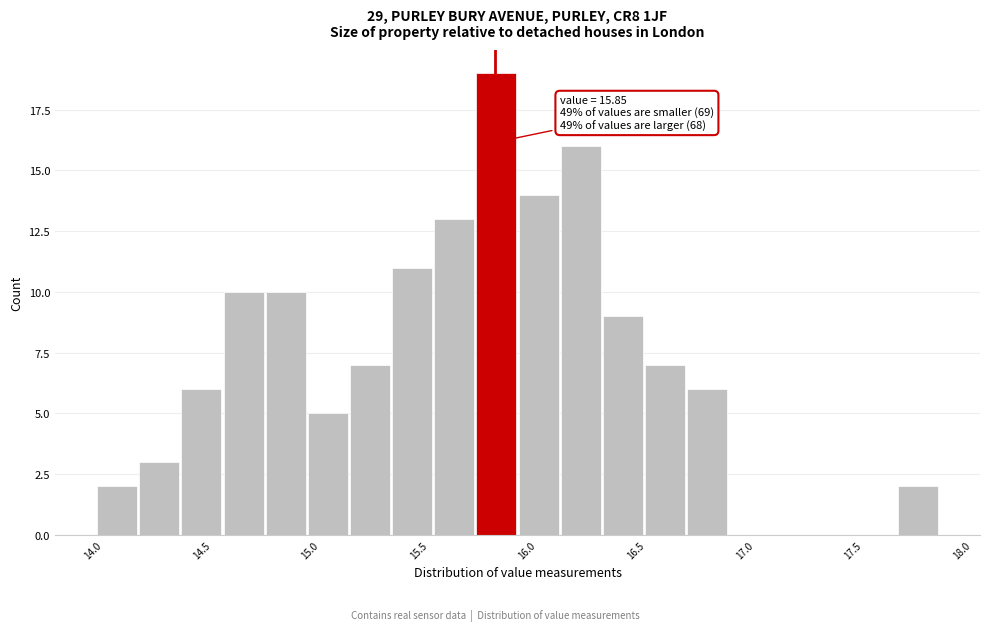

Read against the x-axis, roughly where is the centre of the tallest bar?

15.85